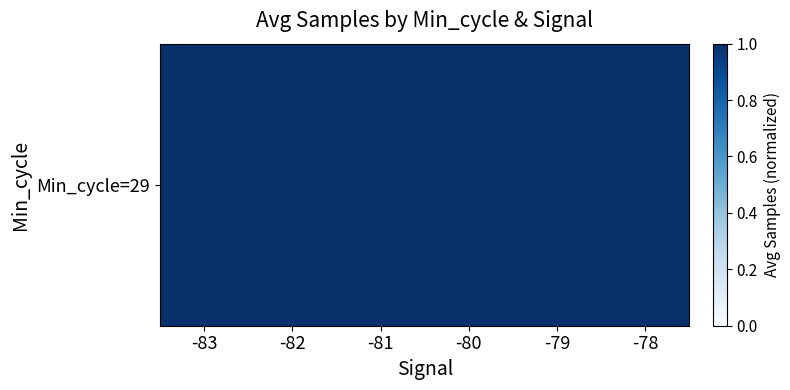

Which label corresponds to the largest value in the chart?

-83